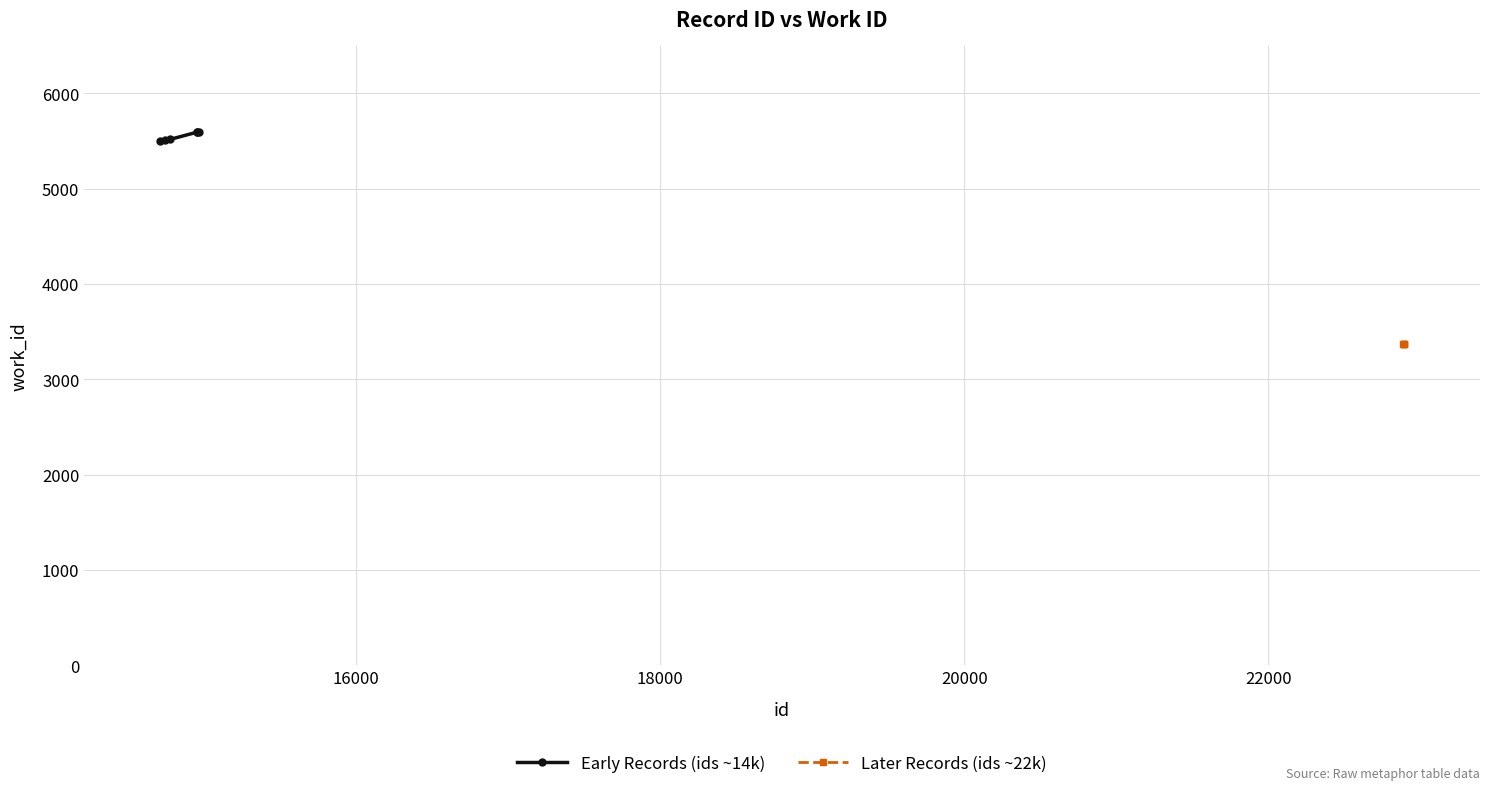

Reading left to right, what are all the values shown in this chart?

14714=5497	14746=5509	14778=5518	14956=5594	14957=5594	14969=5600	22888=3376	22889=3376	22890=3376	22891=3376